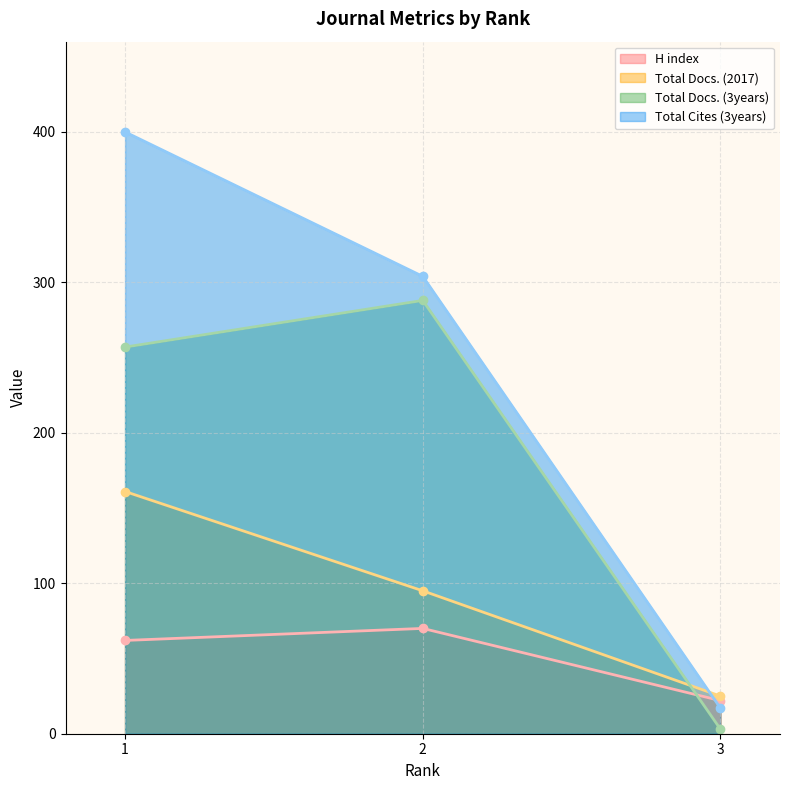

Which series has the widest spread of values?

Total Cites (3years)